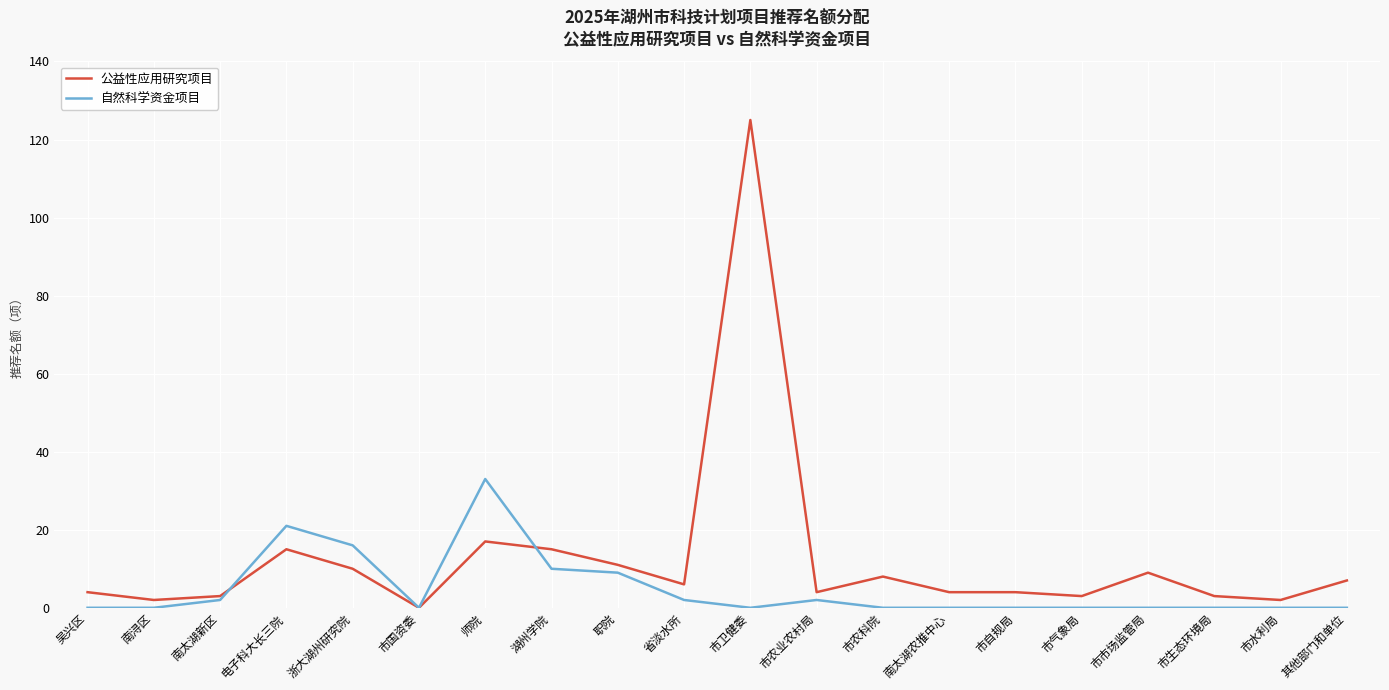

Which series has the largest total across all categories?

公益性应用研究项目